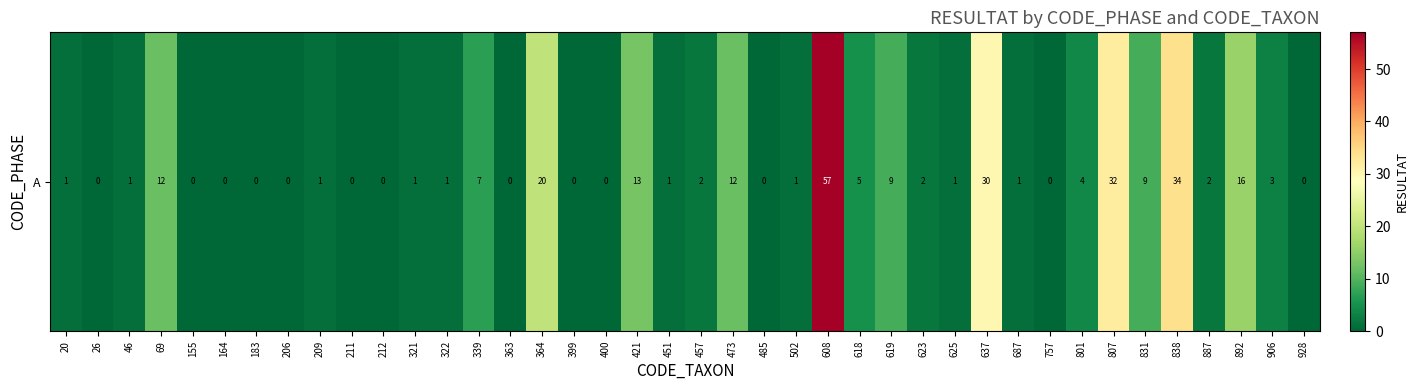

Rank the categories by value from highest to lowest.

608, 838, 807, 637, 364, 892, 421, 69, 473, 619, 831, 339, 618, 801, 906, 457, 623, 887, 20, 46, 209, 321, 322, 451, 502, 625, 687, 26, 155, 164, 183, 206, 211, 212, 363, 399, 400, 485, 757, 928